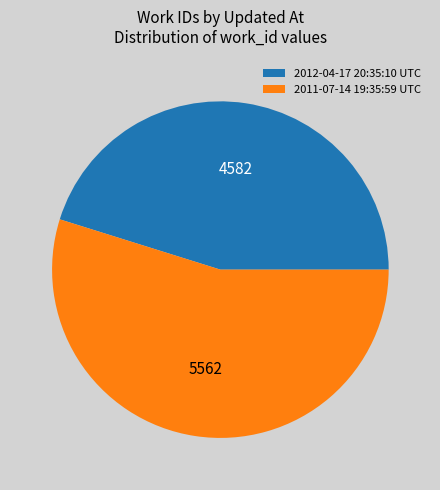

What is the ratio of the value at 2012-04-17 20:35:10 UTC to the value at 2011-07-14 19:35:59 UTC?

0.8